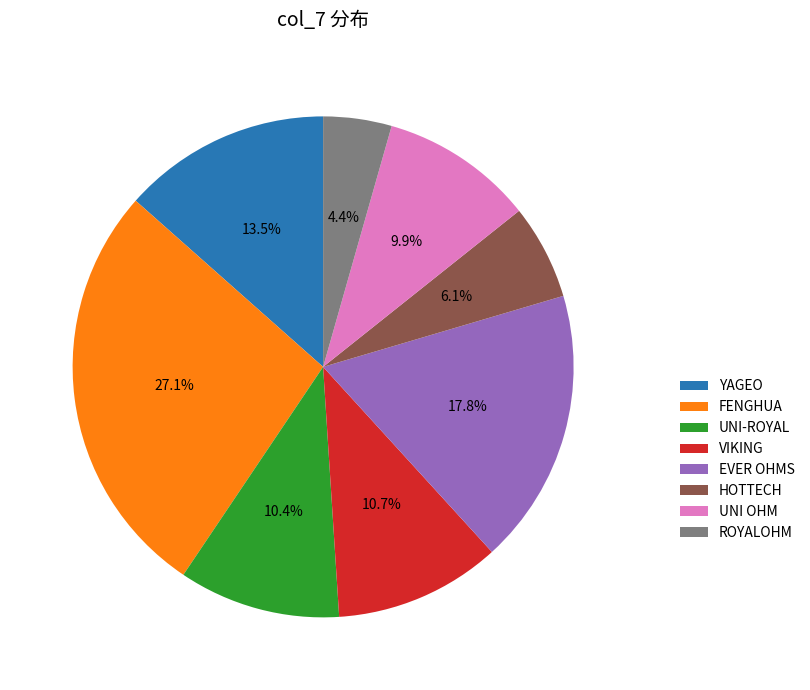

Between UNI-ROYAL and ROYALOHM, which is larger?

UNI-ROYAL